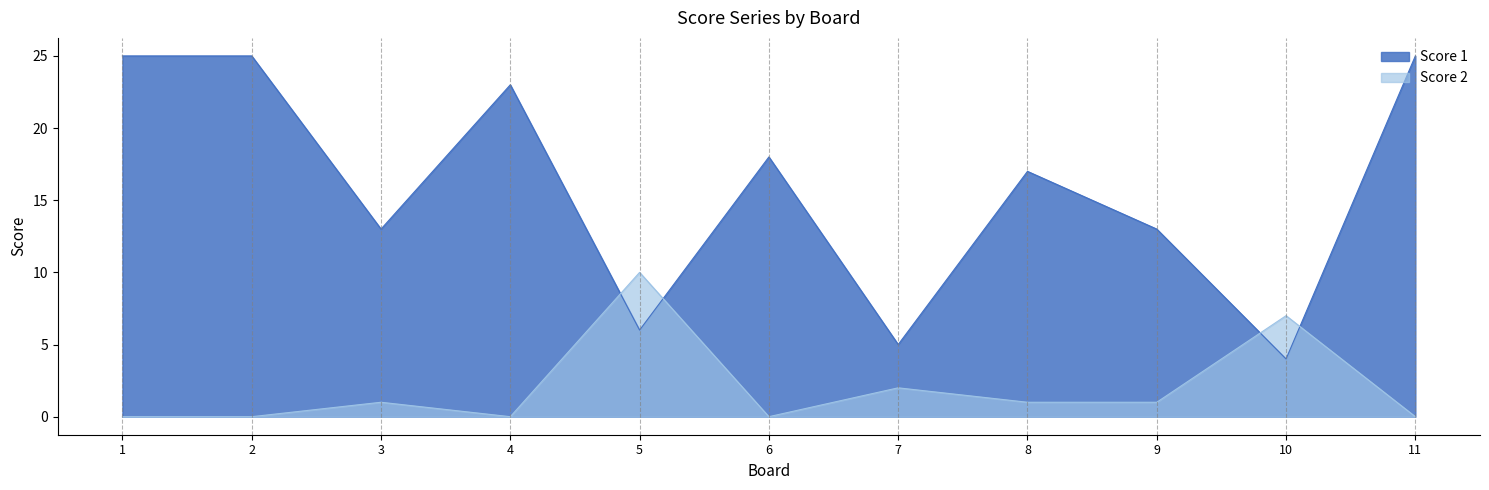

At which category does Score 1 reach its first local peak?

4